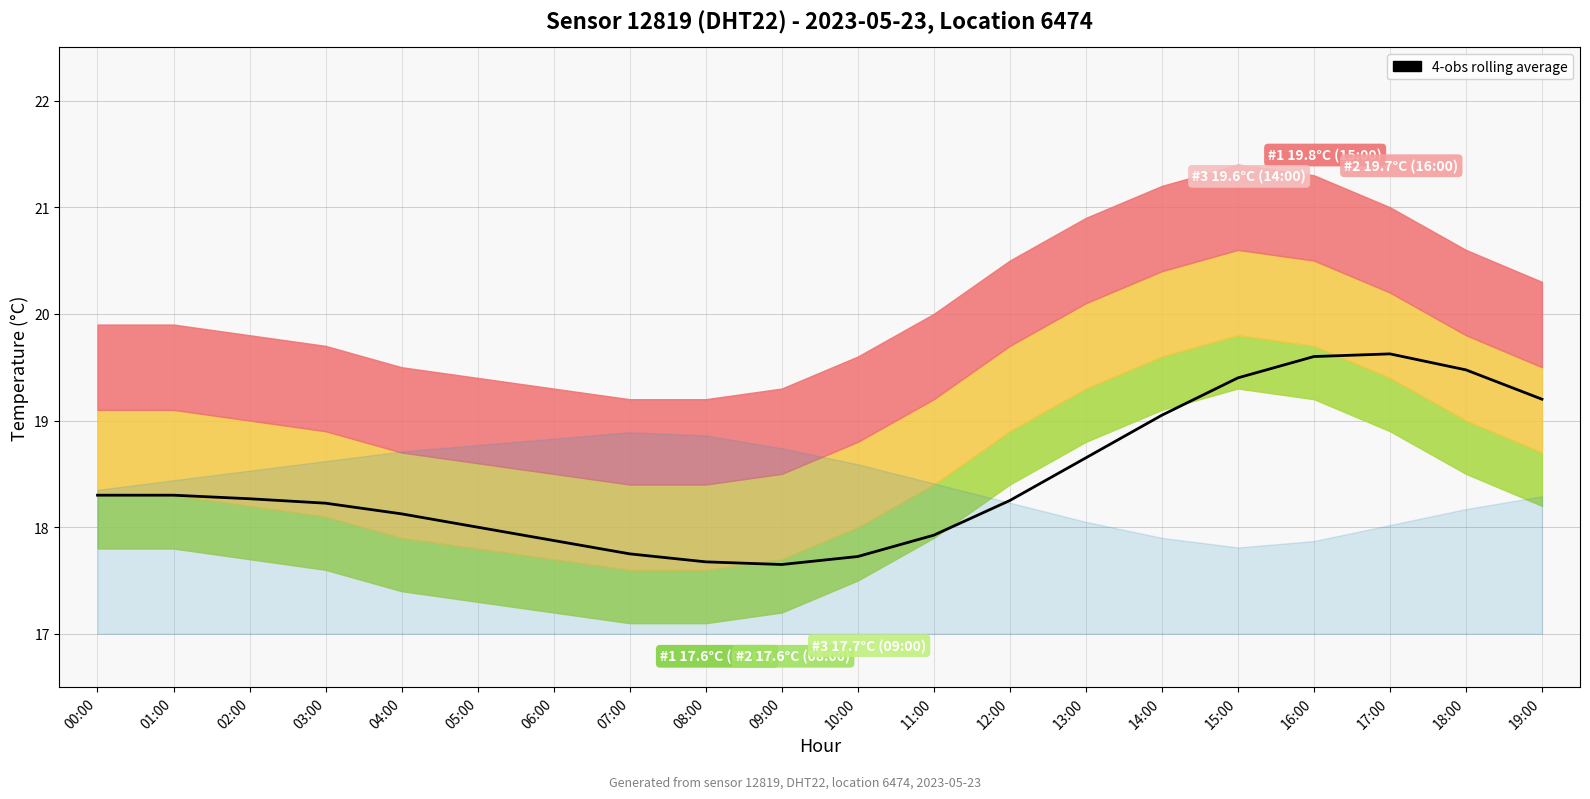

What is the change in value from 07:00 to 13:00?

+0.9